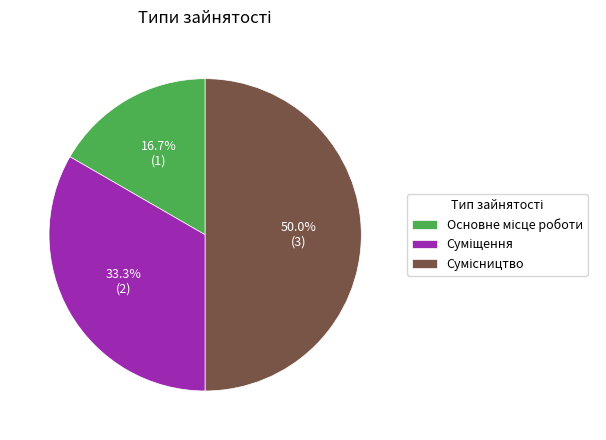

How much of the chart is everything except Суміщення?

66.7%